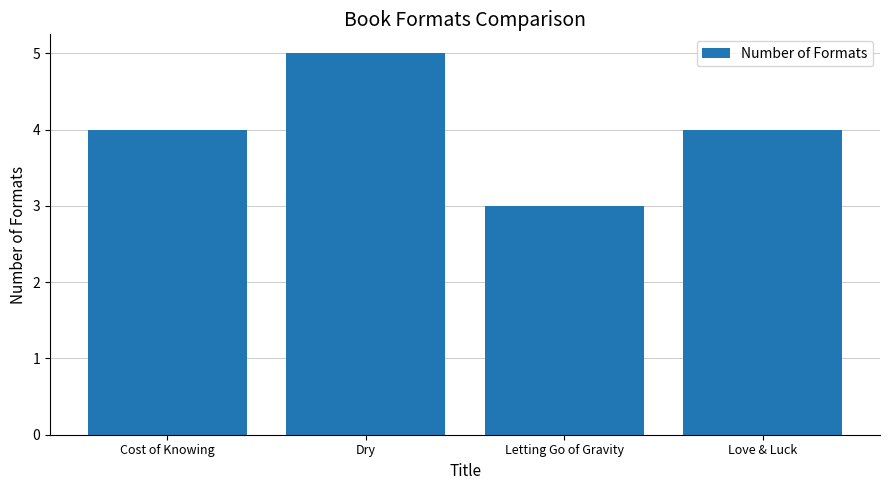

Reading left to right, transcribe all the data shown in this chart.

Cost of Knowing=4	Dry=5	Letting Go of Gravity=3	Love & Luck=4